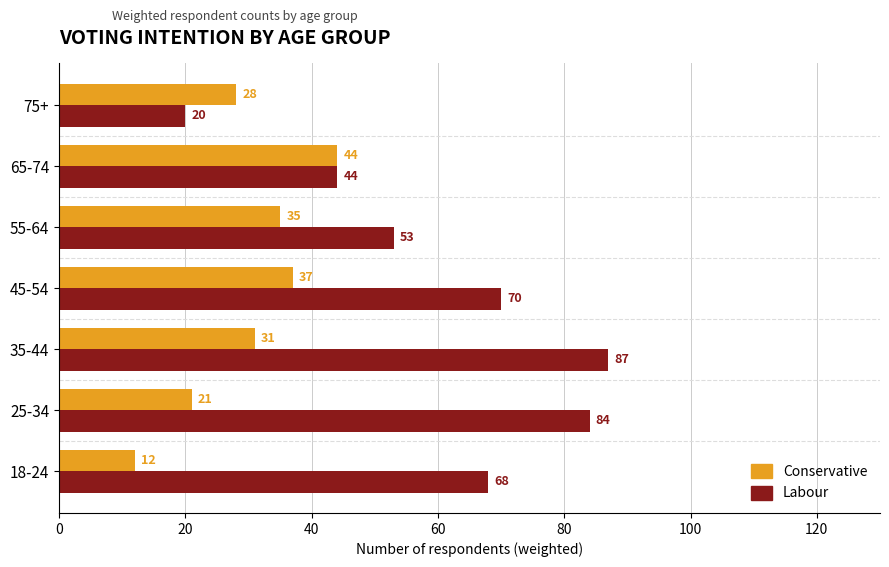

Which series changed the most between 25-34 and 55-64?

Labour